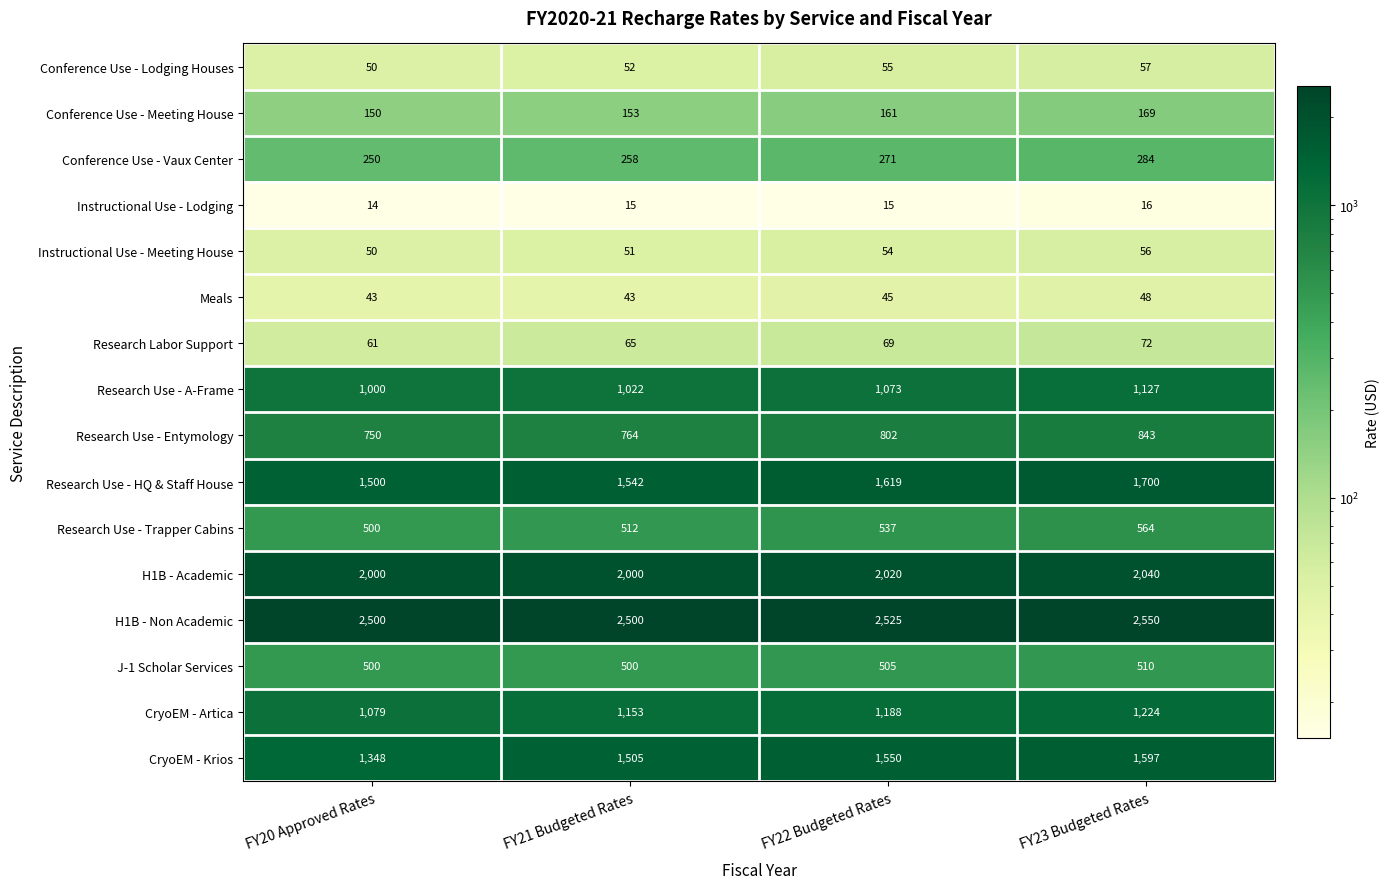

True or false: Instructional Use - Lodging has a value of 16 at FY23 Budgeted Rates.

True